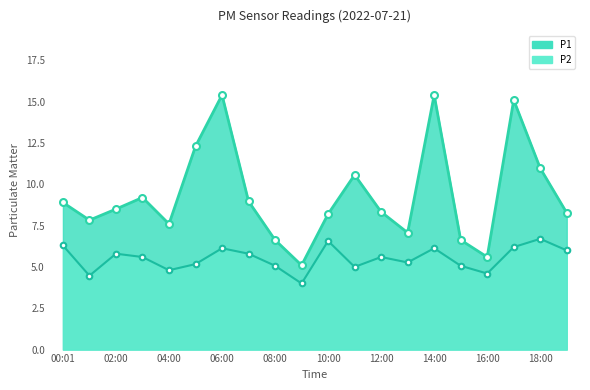

What value does the P1 series have at 14:00?

15.4